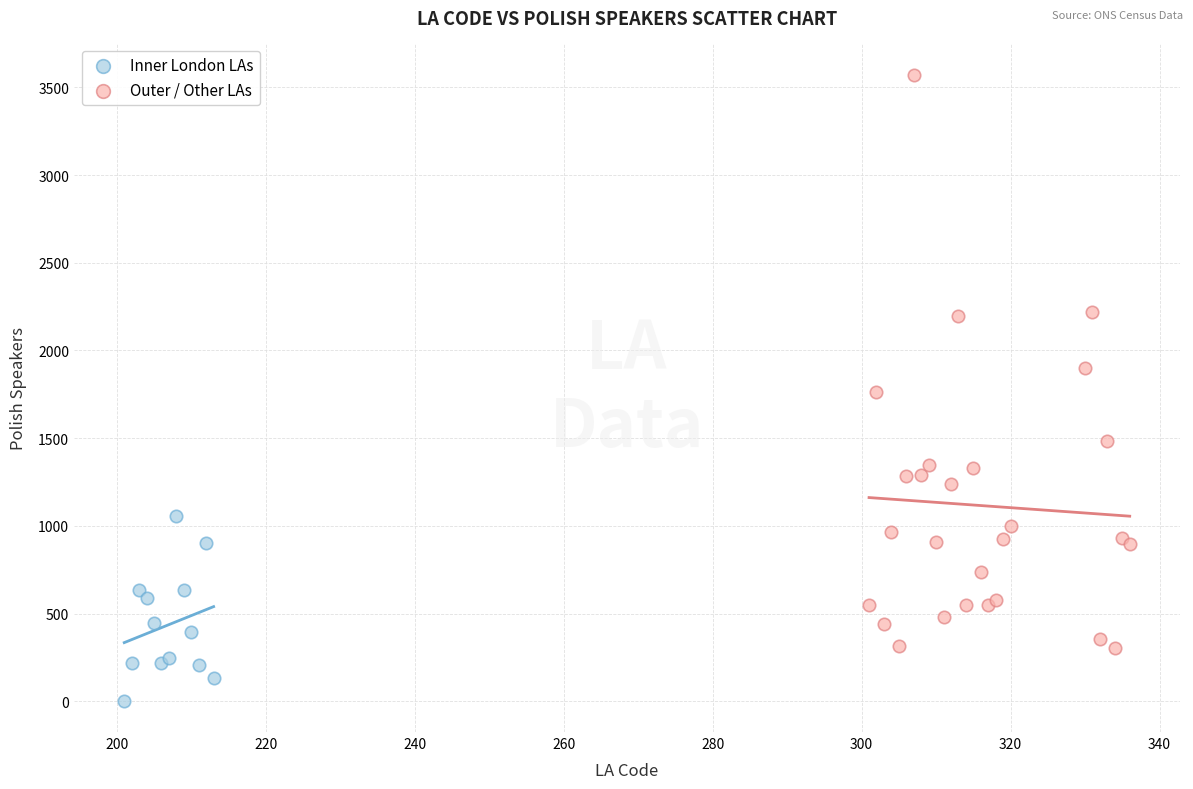

Which series has the largest Y range (max minus min)?

Outer / Other LAs